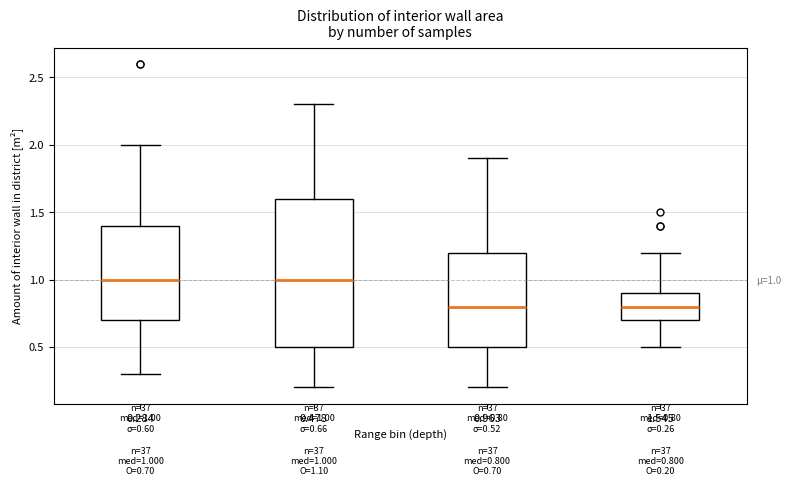

Comparing the boxes themselves (not the whiskers), which one is the tallest?

0.478